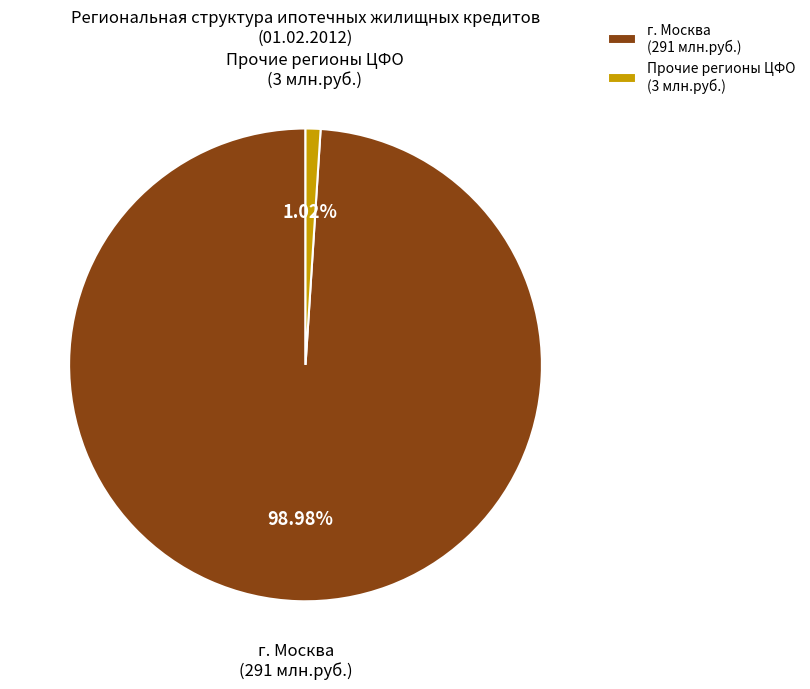

What is the majority slice?

г. Москва (291 млн.руб.)